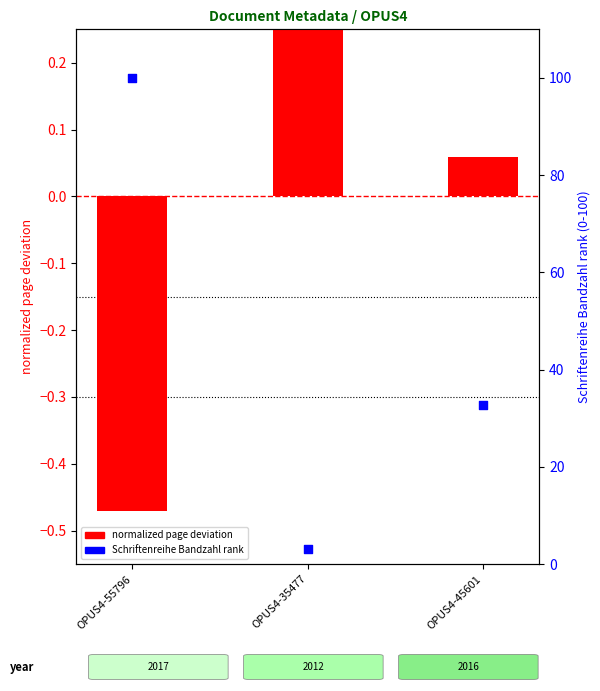

At how many categories does at least one series exceed 47?

1